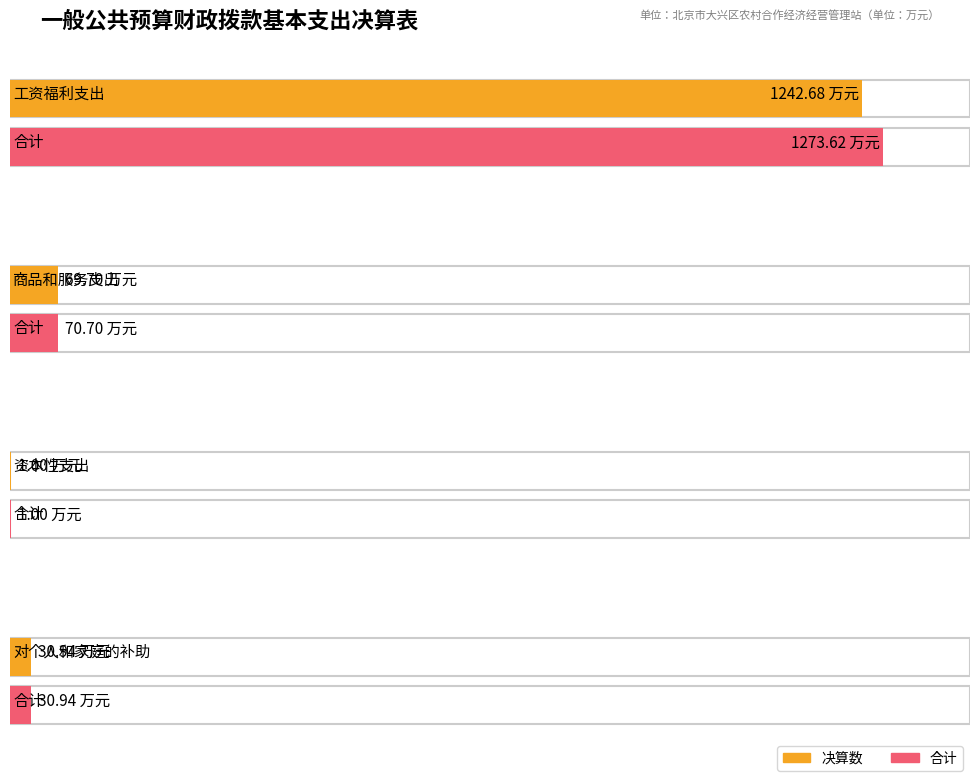

At which category does the chart reach its minimum across all series?

资本性支出